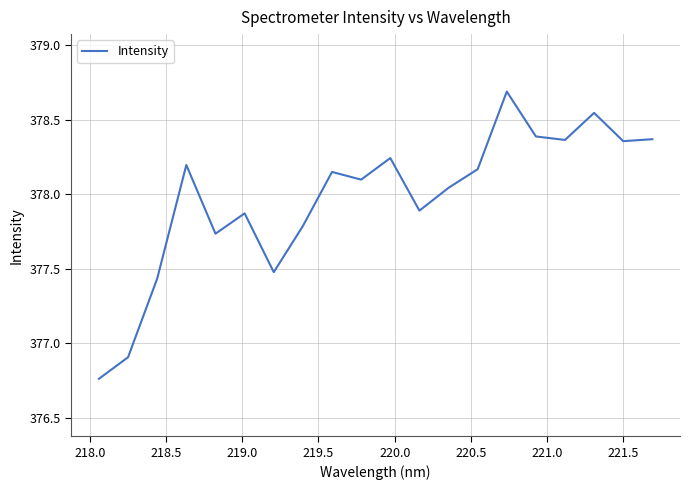

What is the greatest value displayed?

378.7